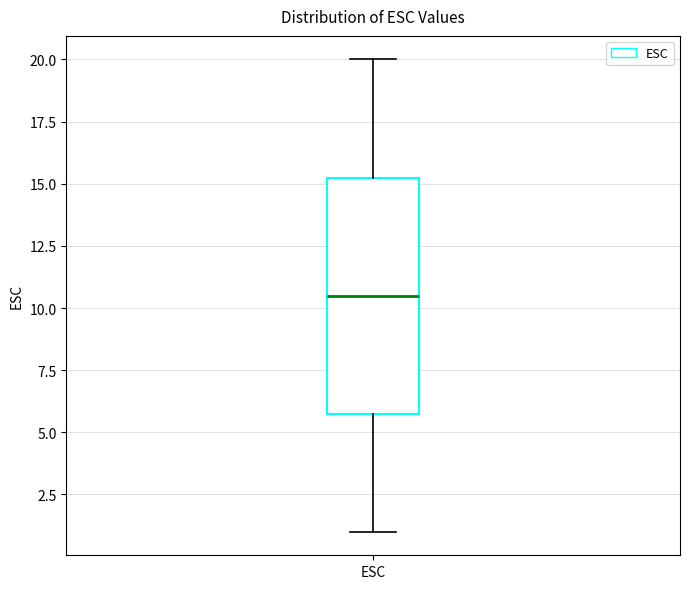

Transcribe this box plot: give where the median line is, the range the box spans, and where the two whiskers end, as read against the y-axis. The values are not printed on the chart, so give them approximately, as read against the axis.

median 10.5, box 6.0 to 15.5, whiskers 1.0 to 20.0